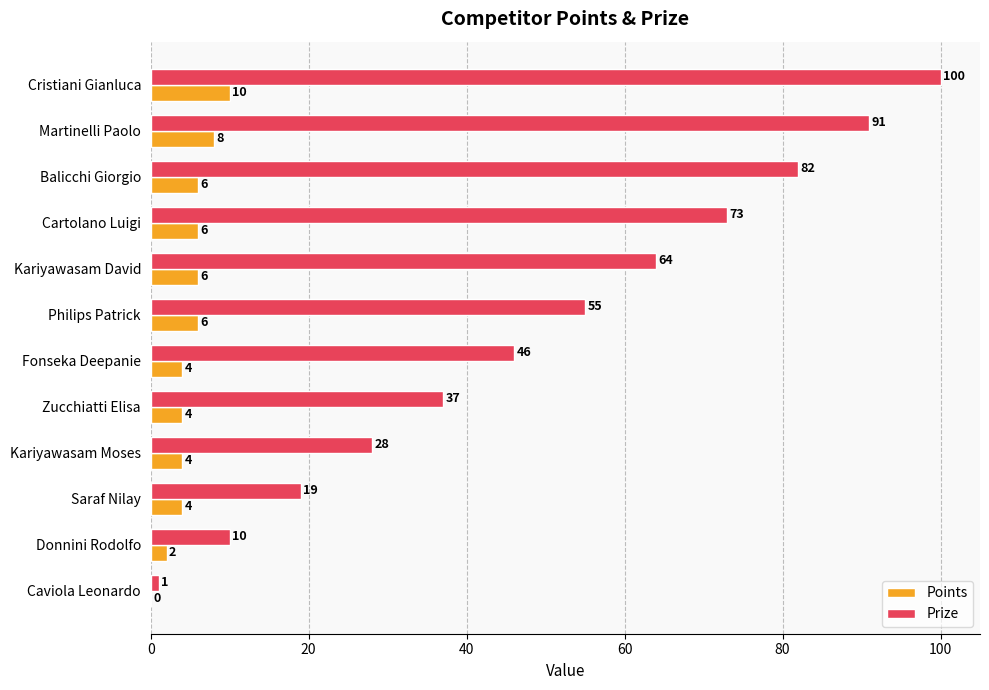

Count the Points values in the range 4 to 6.

8